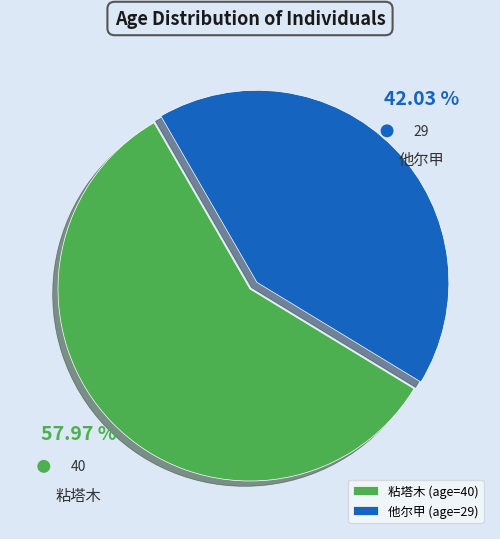

What is the ratio of the value at 粘塔木 to the value at 他尔甲?

1.4